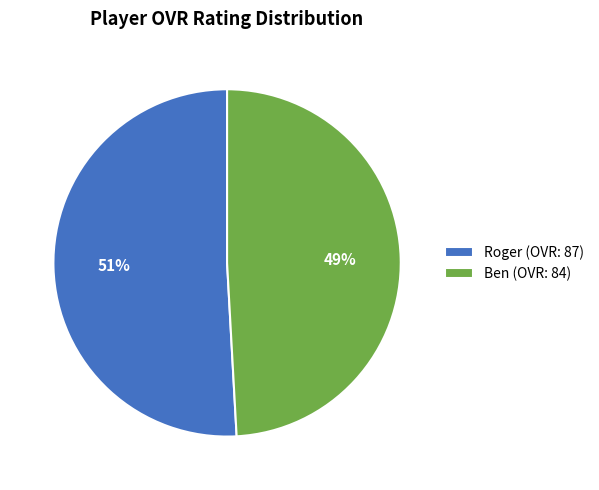

Which slice is the smallest?

Ben